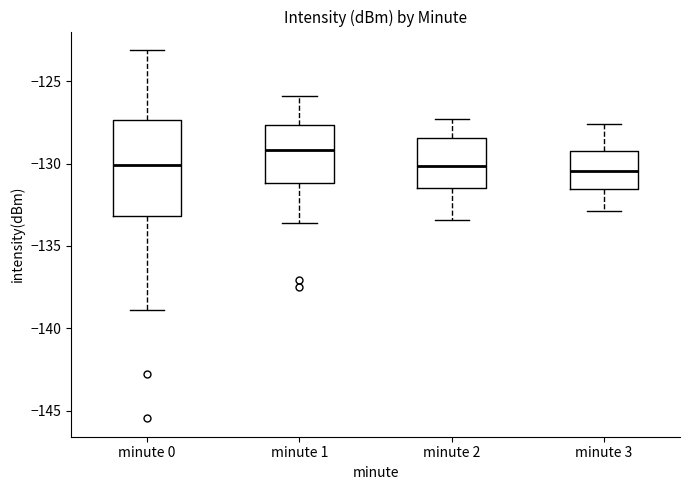

Reading left to right, transcribe this box plot: for each box, give where its median line is, the range the box spans, and where its two whiskers end, as read against the y-axis. The values are not printed on the chart, so give them approximately, as read against the axis.

minute 0: median -130.0, box -133.0 to -127.5, whiskers -139.0 to -123.0
minute 1: median -129.0, box -131.0 to -127.5, whiskers -133.5 to -126.0
minute 2: median -130.0, box -131.5 to -128.5, whiskers -133.5 to -127.5
minute 3: median -130.5, box -131.5 to -129.0, whiskers -133.0 to -127.5